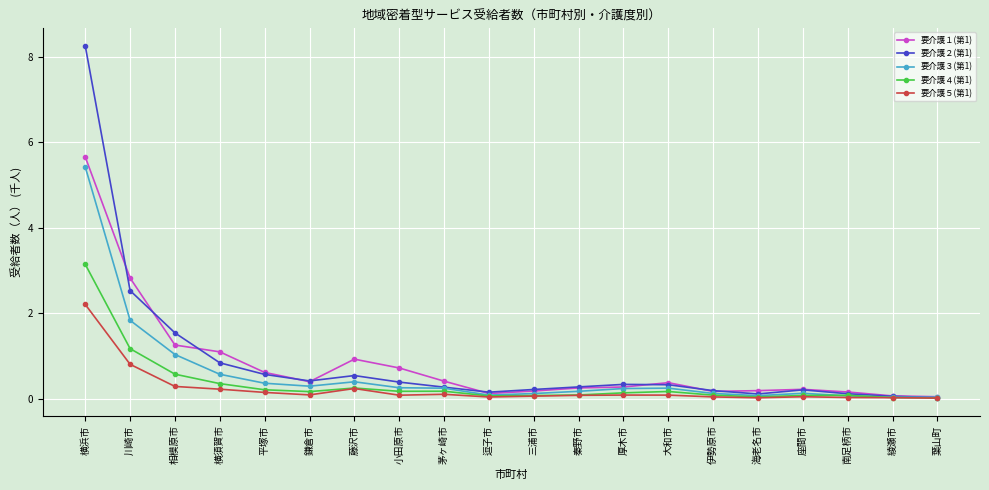

What is the total value across all series at 川崎市?

9.2